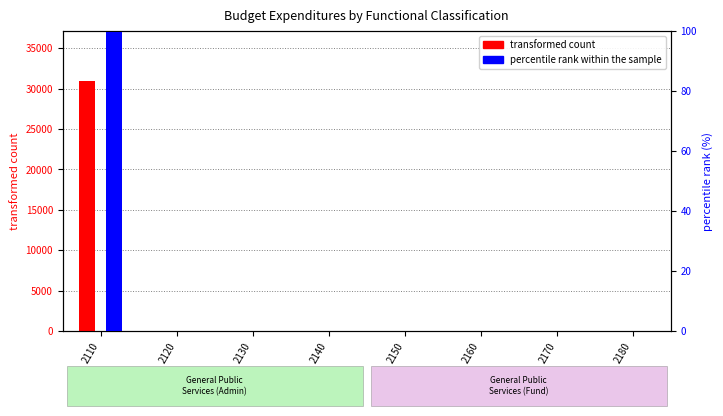

Rank the series by their average value, from highest to lowest.

transformed count, percentile rank within the sample